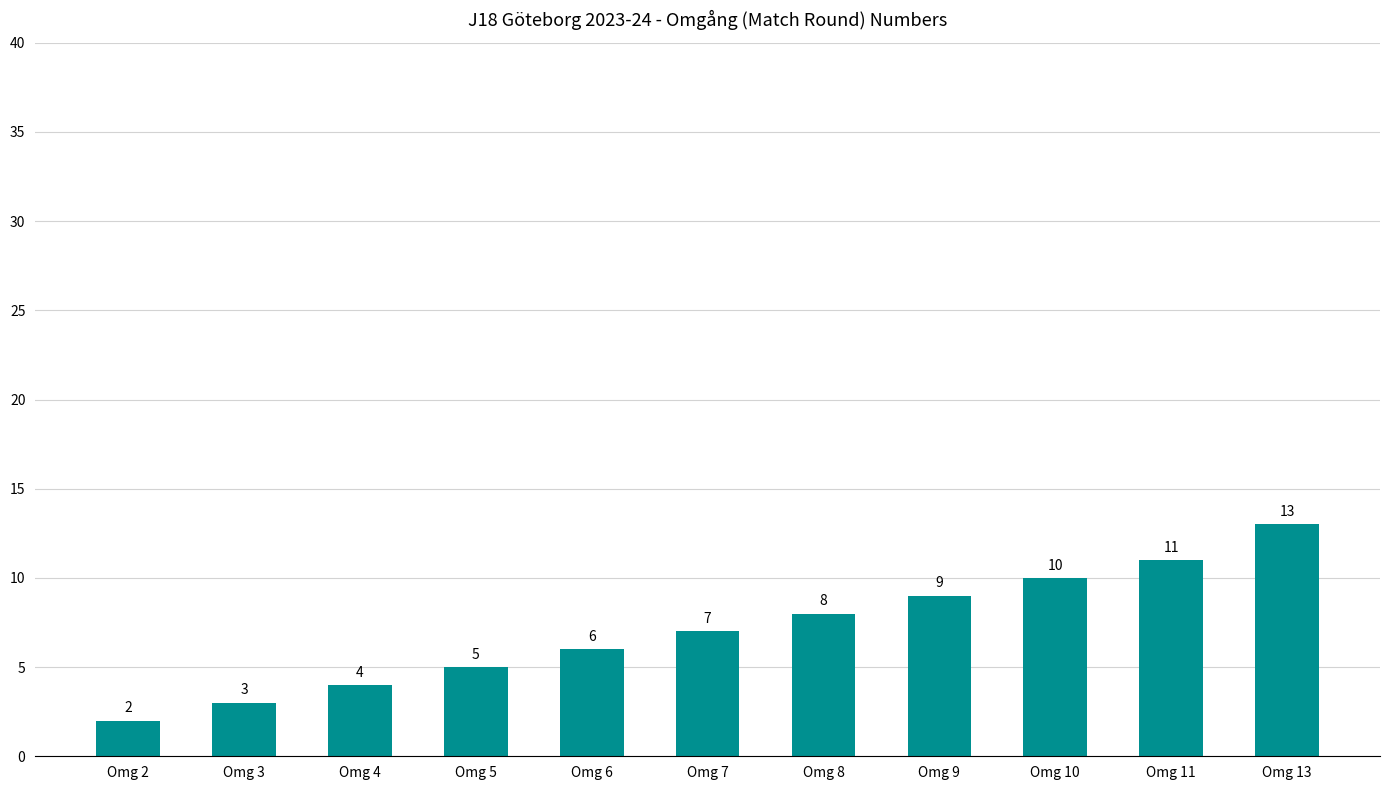

How many data points does each series have?

11